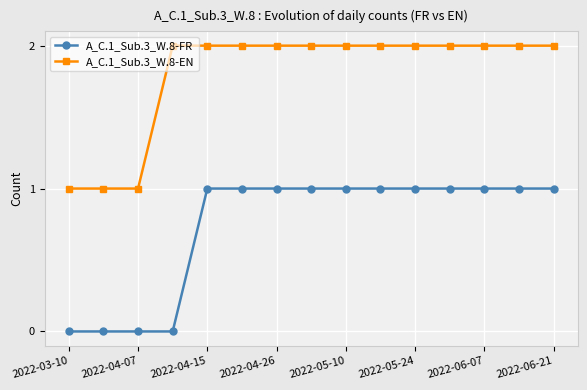

Which series has the largest total across all categories?

A_C.1_Sub.3_W.8-EN